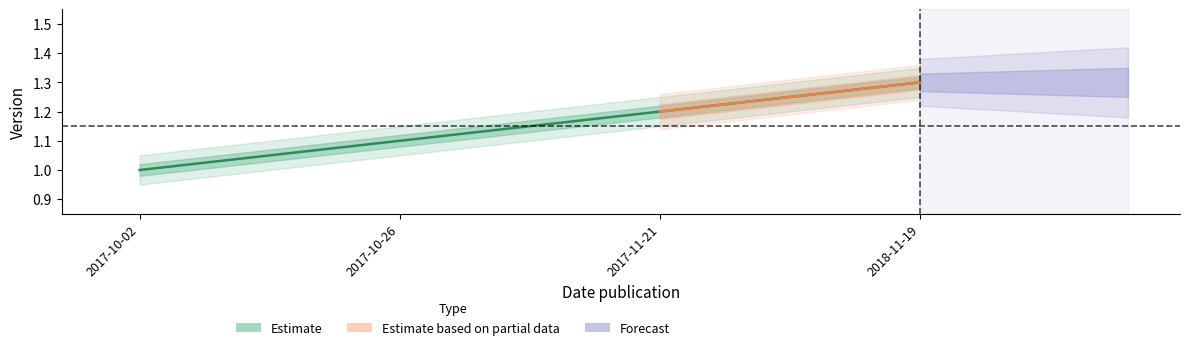

Read the value at 2017-10-26.

1.1